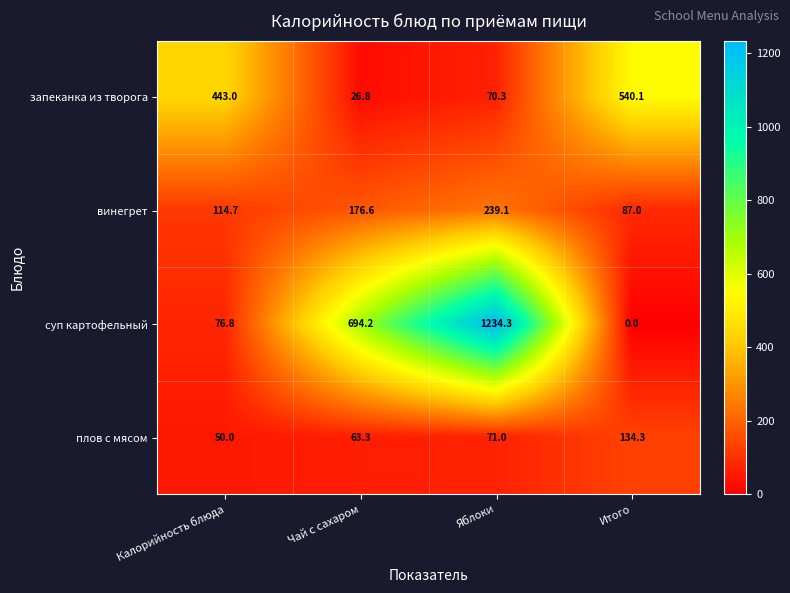

Where is запеканка из творога nearest to the value 283?

Калорийность блюда